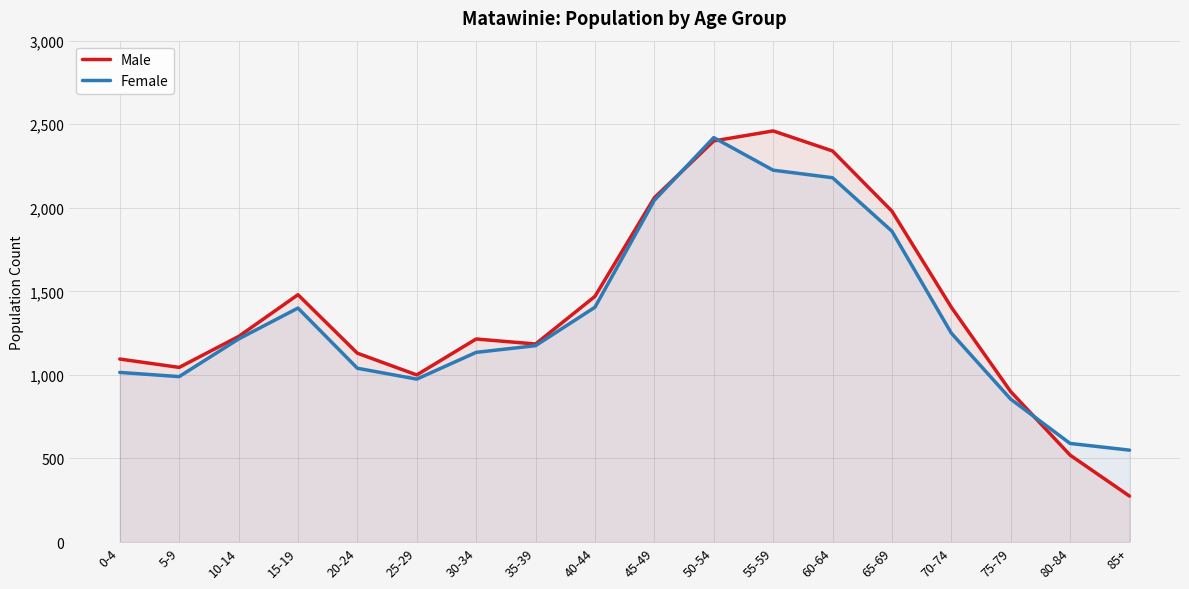

Which label corresponds to the largest value in the chart?

55-59